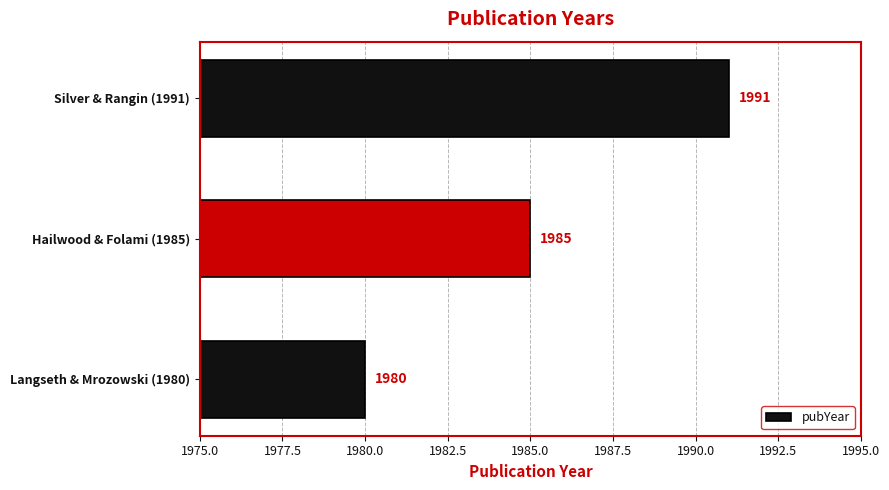

What is the smallest value displayed?

1980